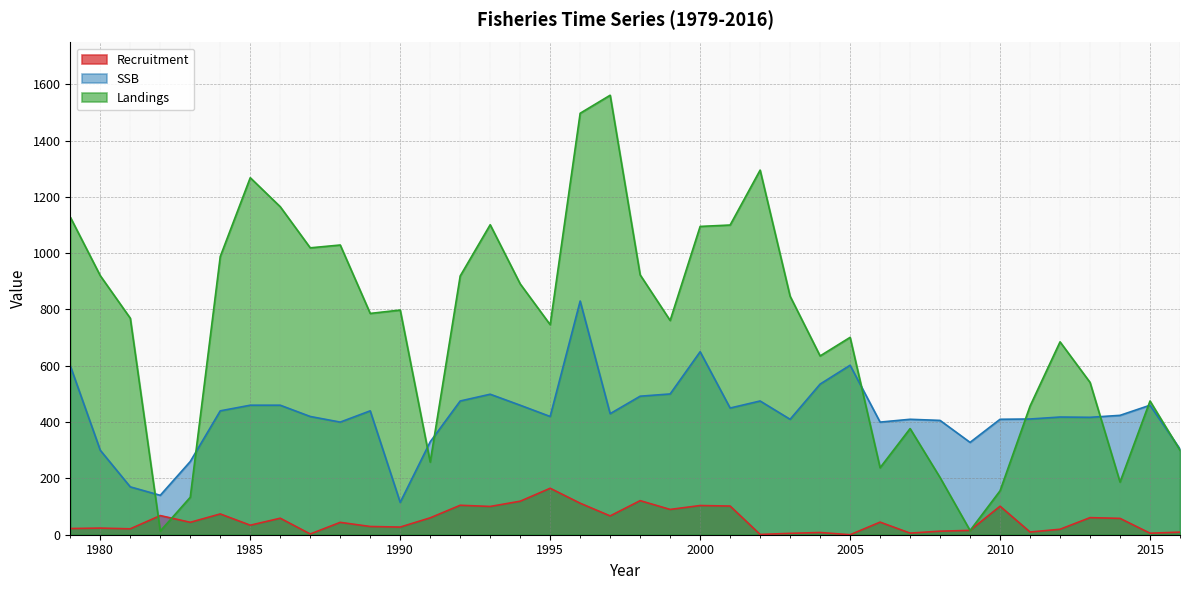

How many lines are shown in the chart?

3